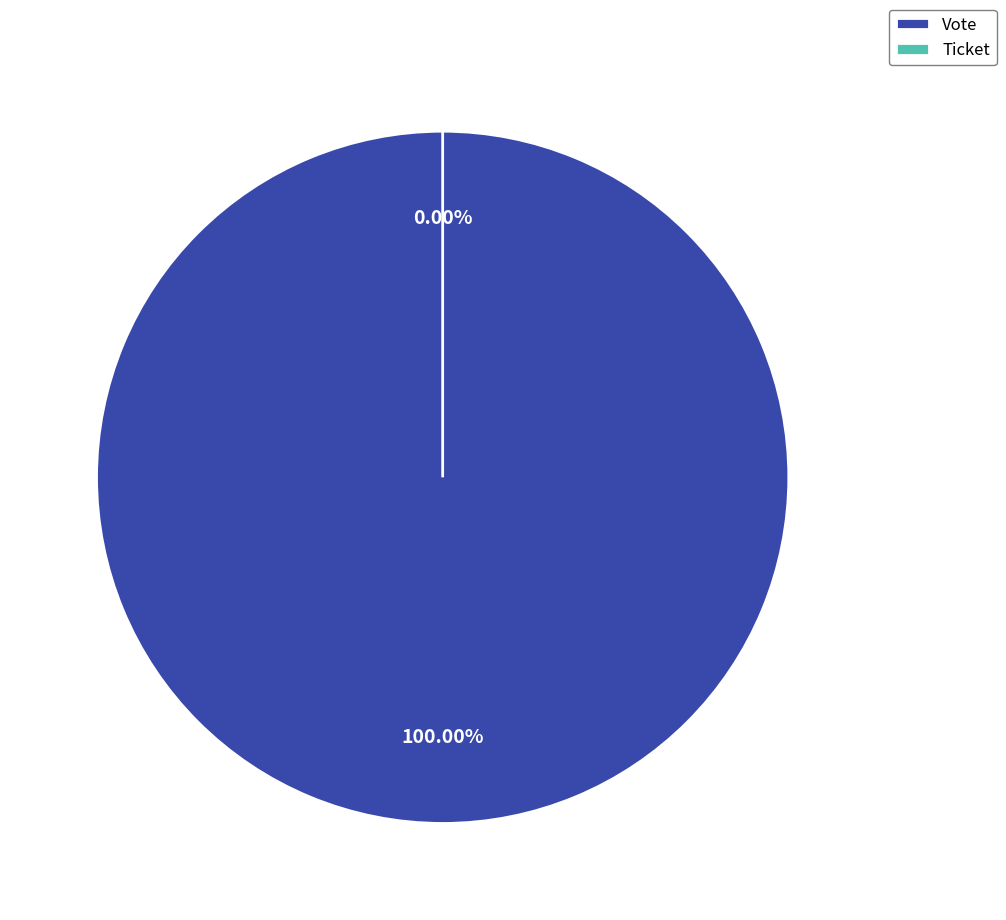

Between Vote and Ticket, which is larger?

Vote